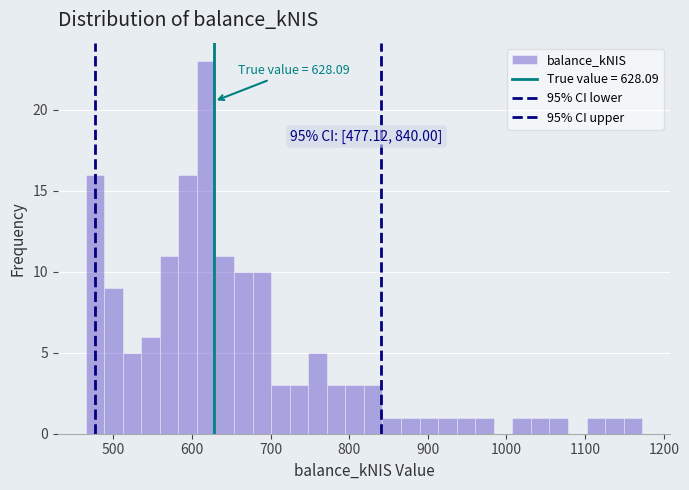

Around what value on the x-axis is the tallest bar? Give the approximate position of its centre, as read against the axis.

620